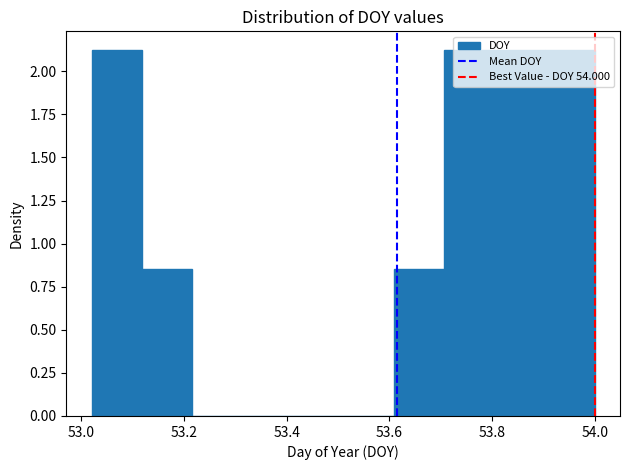

Reading left to right, transcribe this chart: for each bar, give the range it covers on the x-axis and its height. Neither the bar edges nor the heights are printed on the chart, so give them approximately, as read against the axes.

53.020 to 53.118: 2.15
53.118 to 53.216: 0.85
53.216 to 53.314: 0
53.314 to 53.412: 0
53.412 to 53.510: 0
53.510 to 53.608: 0
53.608 to 53.706: 0.85
53.706 to 53.804: 2.15
53.804 to 53.902: 2.15
53.902 to 54.000: 2.15